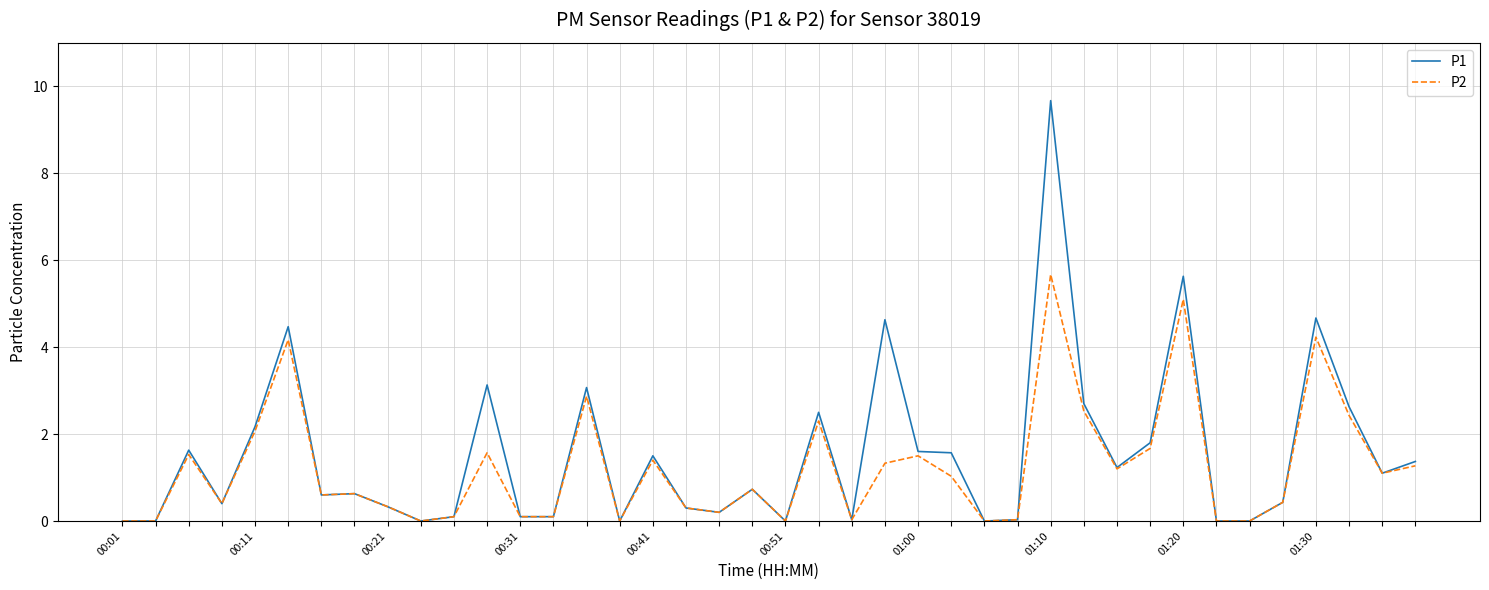

What is the sum of all P2 values?

49.0